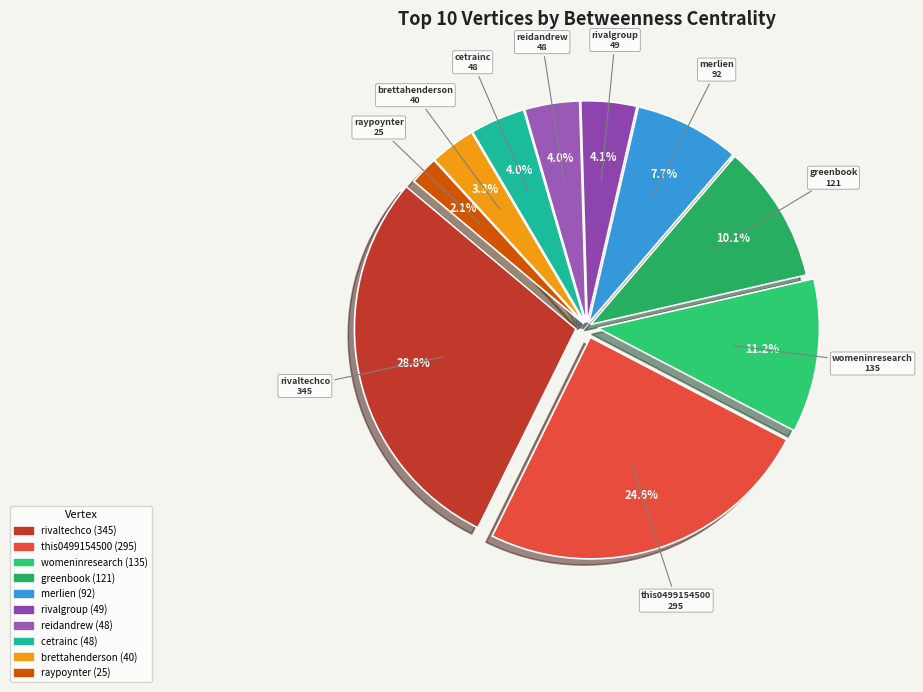

Is the sum of reidandrew and brettahenderson greater than half?

No